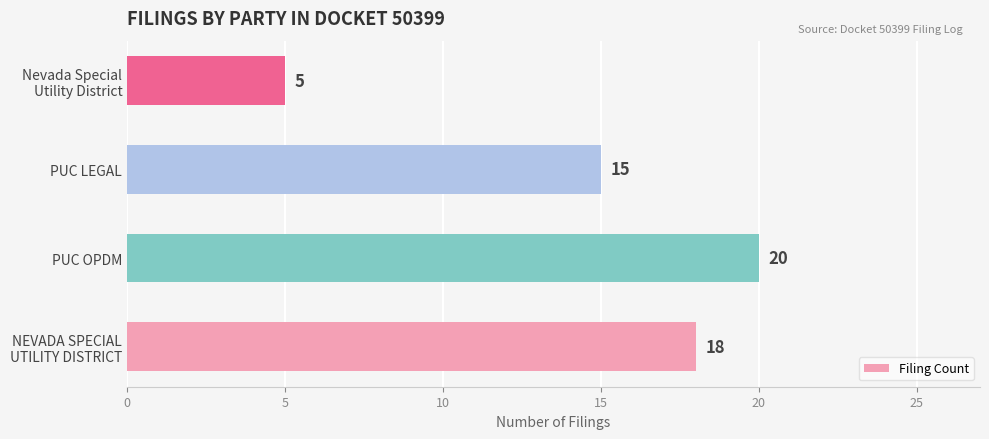

Reading top to bottom, what are all the values shown in this chart?

5	15	20	18